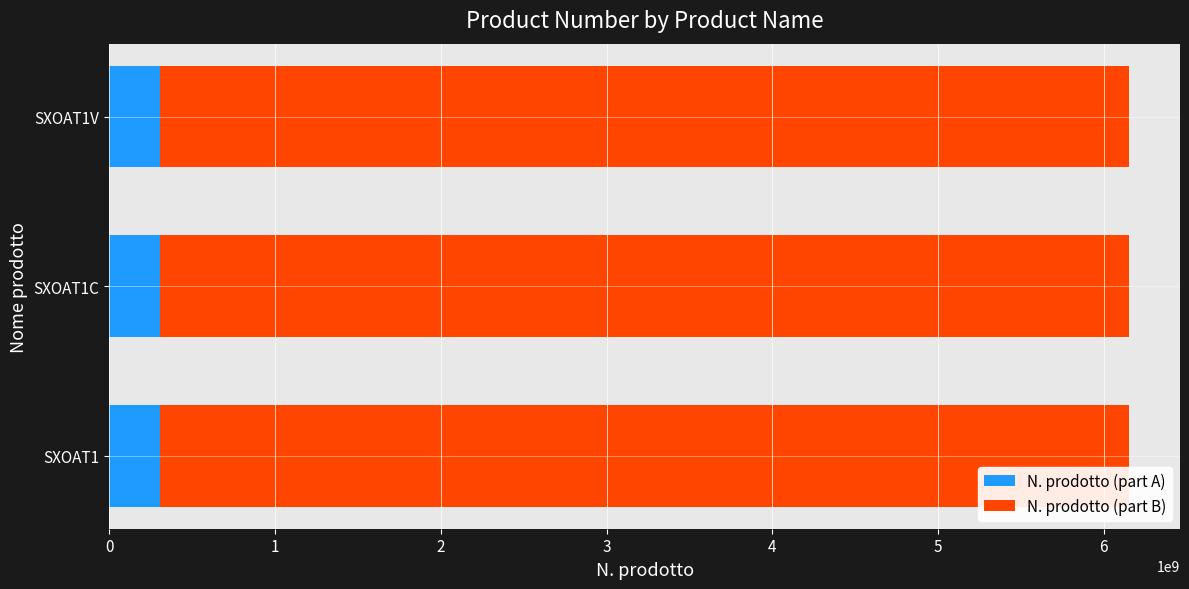

What is the average value of the N. prodotto (part A) series?

307585118